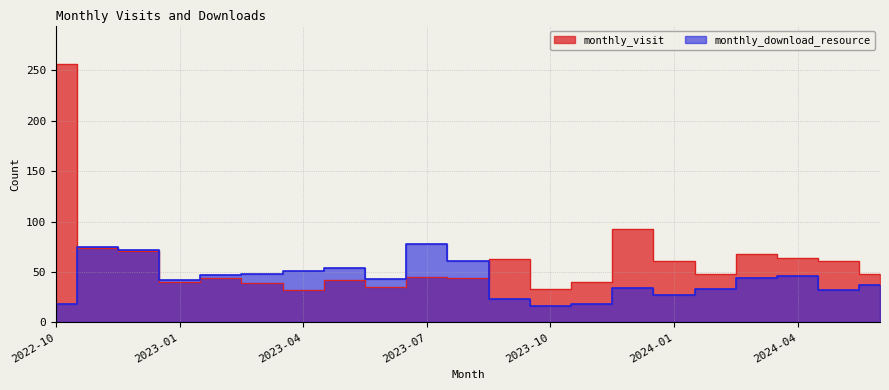

What is the minimum value for monthly_visit?

32